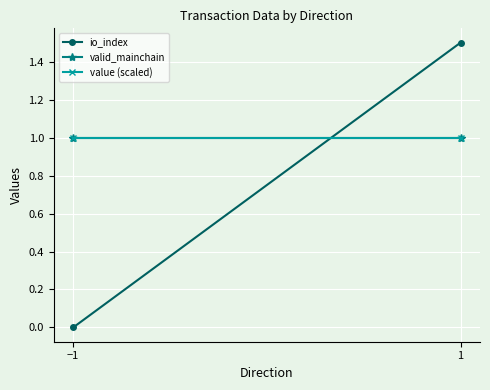

Which series has the largest total across all categories?

value (scaled)